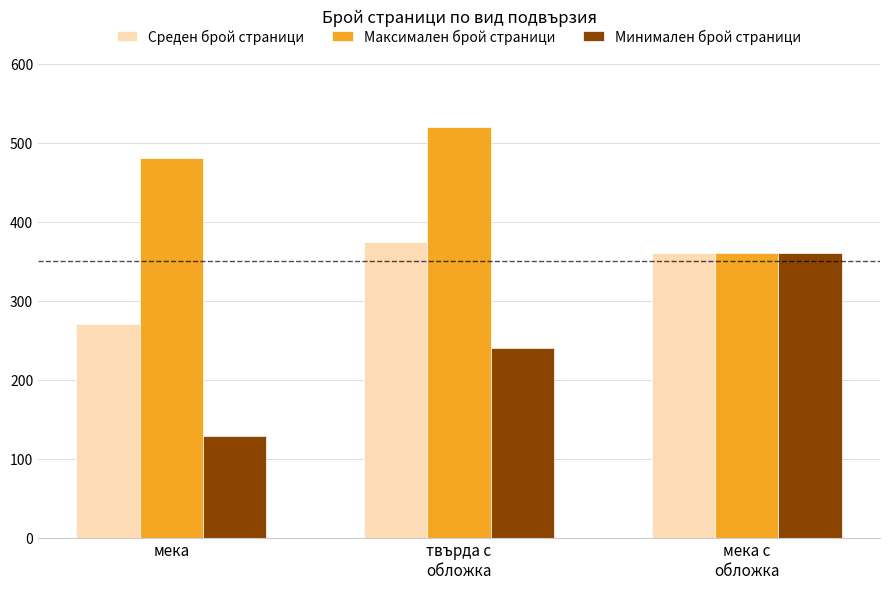

How many distinct data groups are displayed?

3